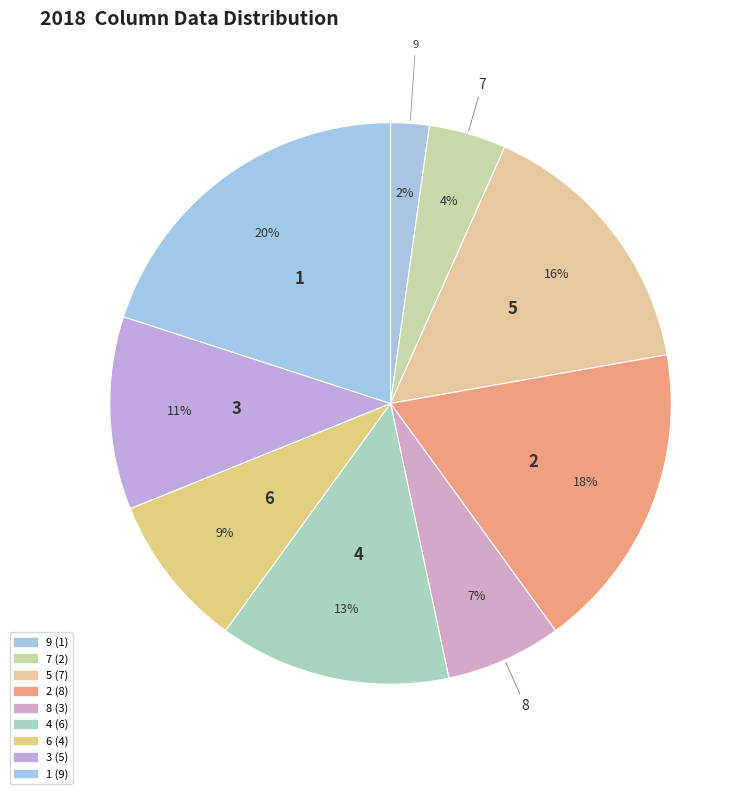

What is the change in value from 5 to 3?

-2